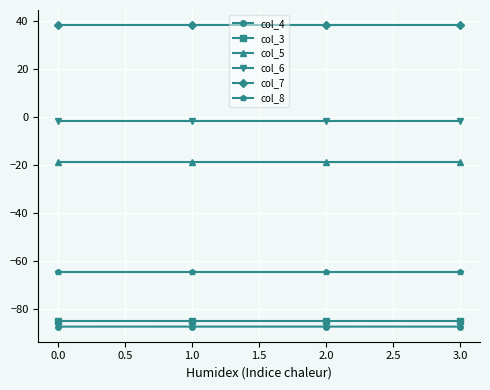

Which series has the largest range (max minus min)?

col_4